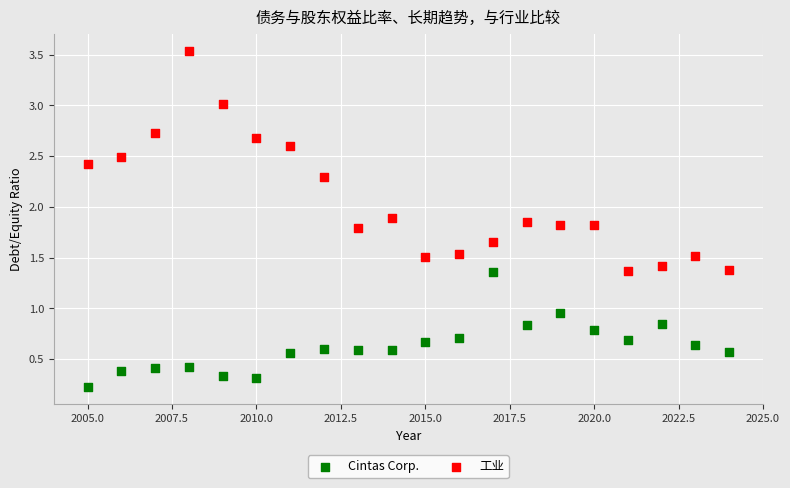

Across all data points, what is the range of Y values (max minus min)?

3.3